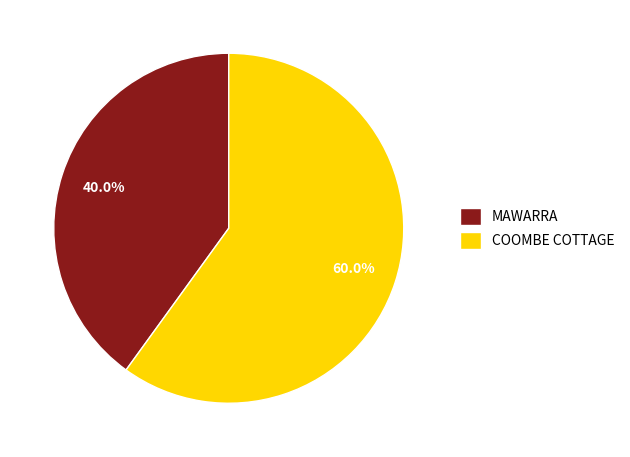

To the nearest percent, what is the difference between the COOMBE COTTAGE and MAWARRA slice percentages?

20%